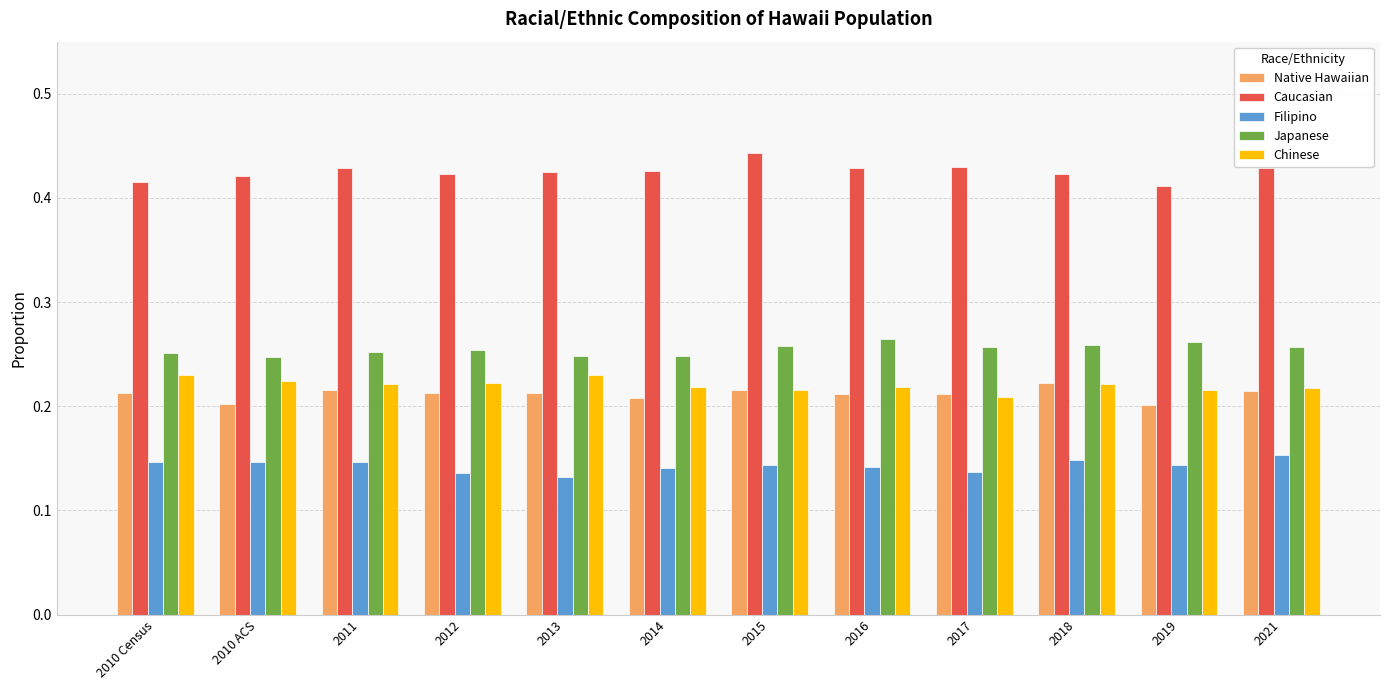

Which series has the widest spread of values?

Caucasian